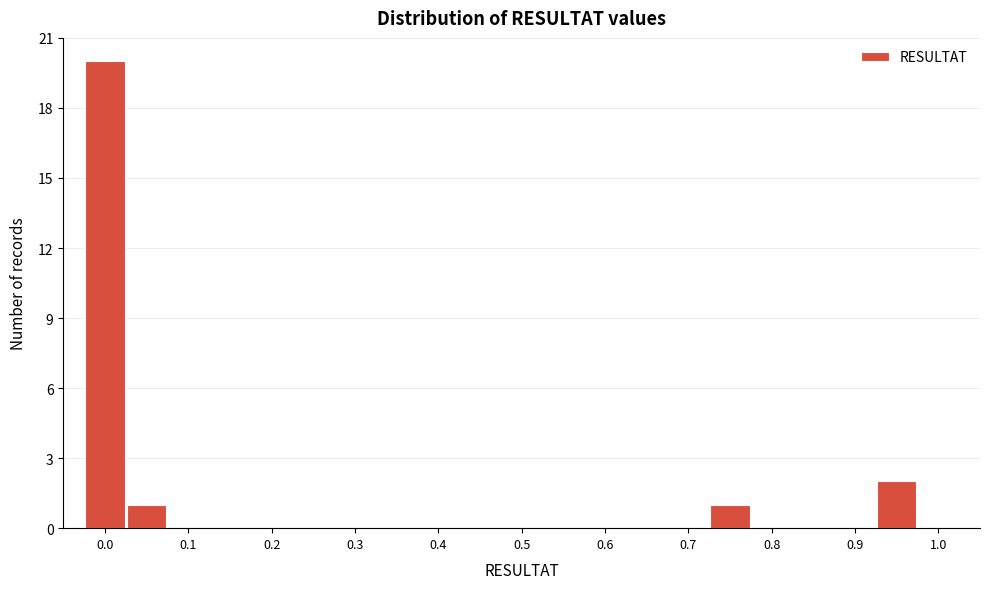

Reading left to right, list every bar in this chart as the range it spans on the x-axis followed by its height. Neither the bar edges nor the heights are printed on the chart, so give them approximately, as read against the axes.

-0.025 to 0.025: 20
0.025 to 0.075: 1
0.075 to 0.125: 0
0.125 to 0.175: 0
0.175 to 0.225: 0
0.225 to 0.275: 0
0.275 to 0.325: 0
0.325 to 0.375: 0
0.375 to 0.425: 0
0.425 to 0.475: 0
0.475 to 0.525: 0
0.525 to 0.575: 0
0.575 to 0.625: 0
0.625 to 0.675: 0
0.675 to 0.725: 0
0.725 to 0.775: 1
0.775 to 0.825: 0
0.825 to 0.875: 0
0.875 to 0.925: 0
0.925 to 0.975: 2